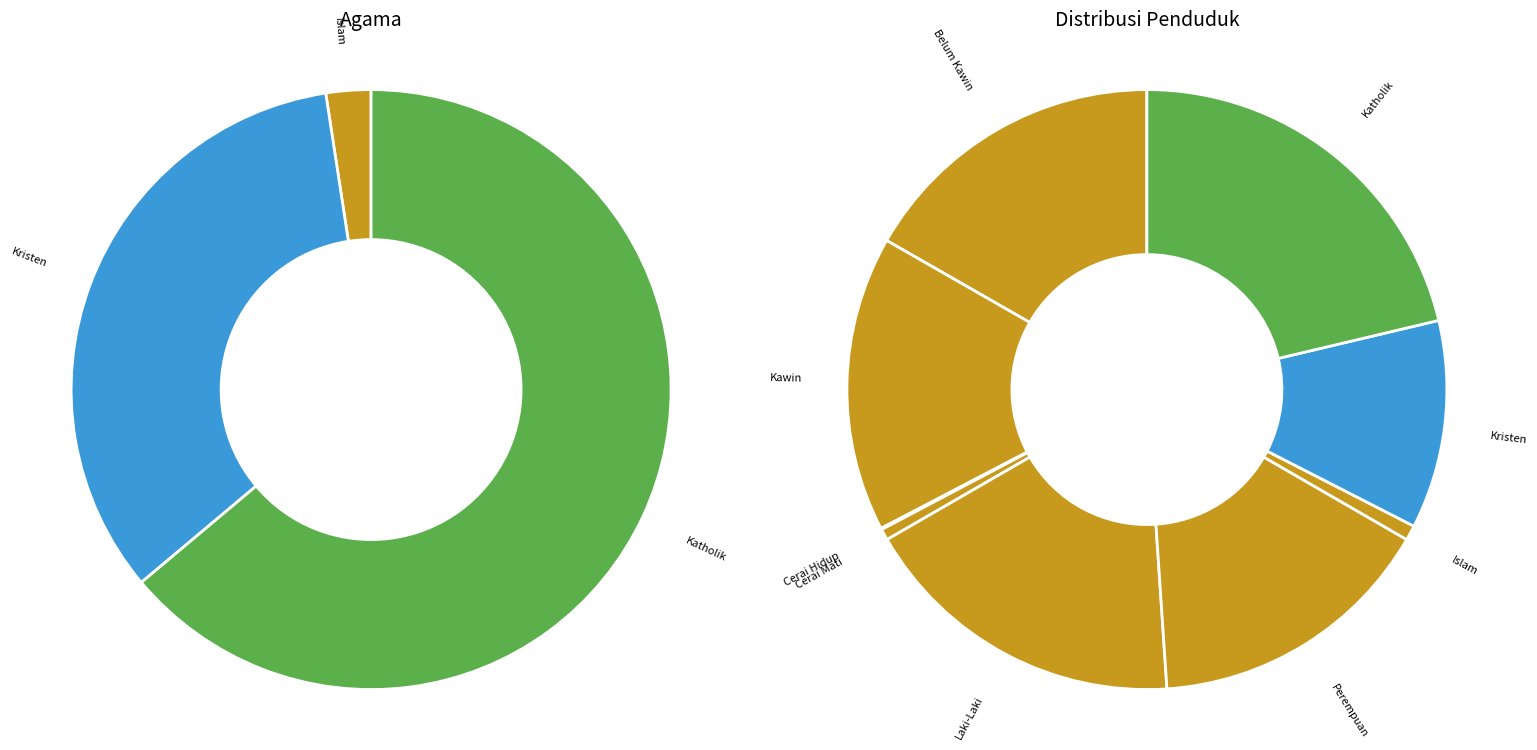

Which has a higher value, Katholik or Kawin?

Katholik